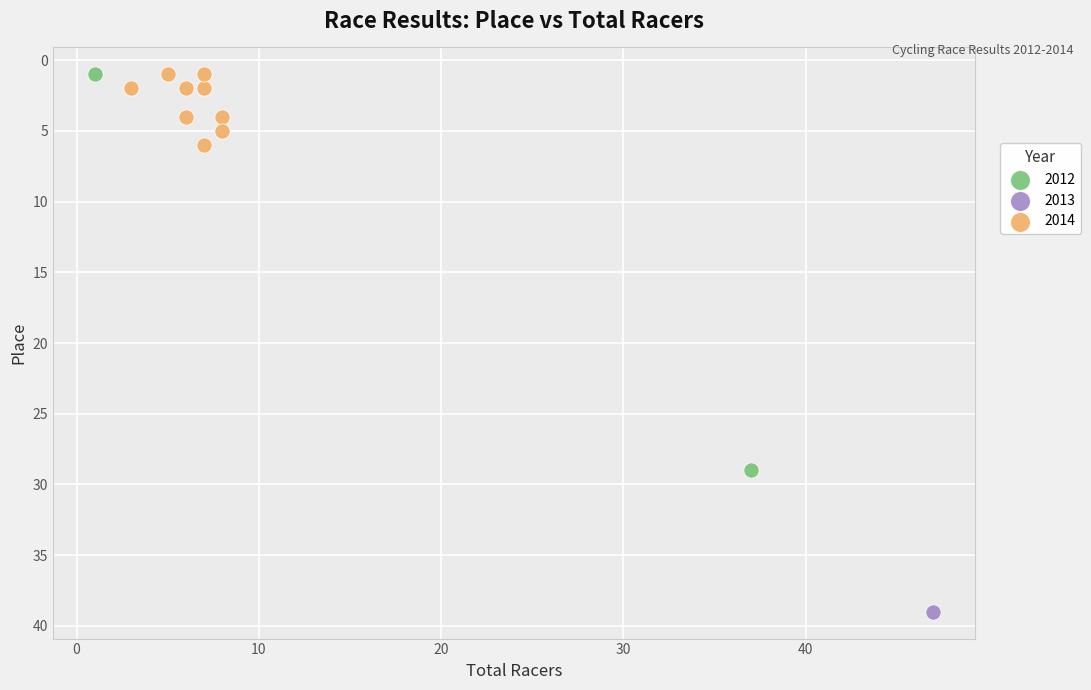

Which series reaches the maximum Y coordinate?

2013